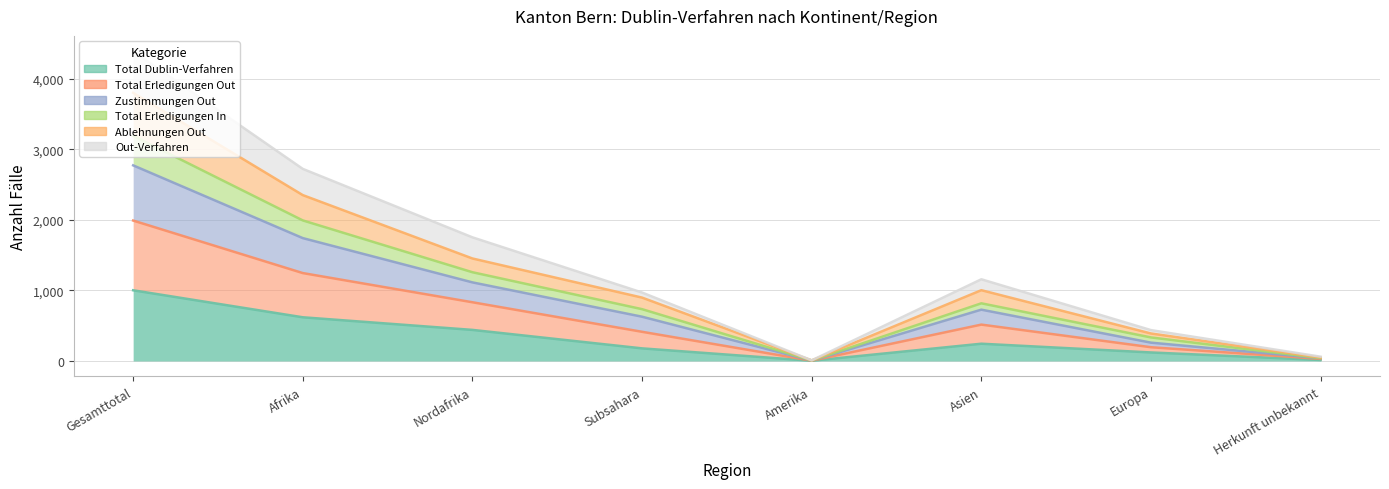

How many interior local peaks does the Total Erledigungen In series have?

1